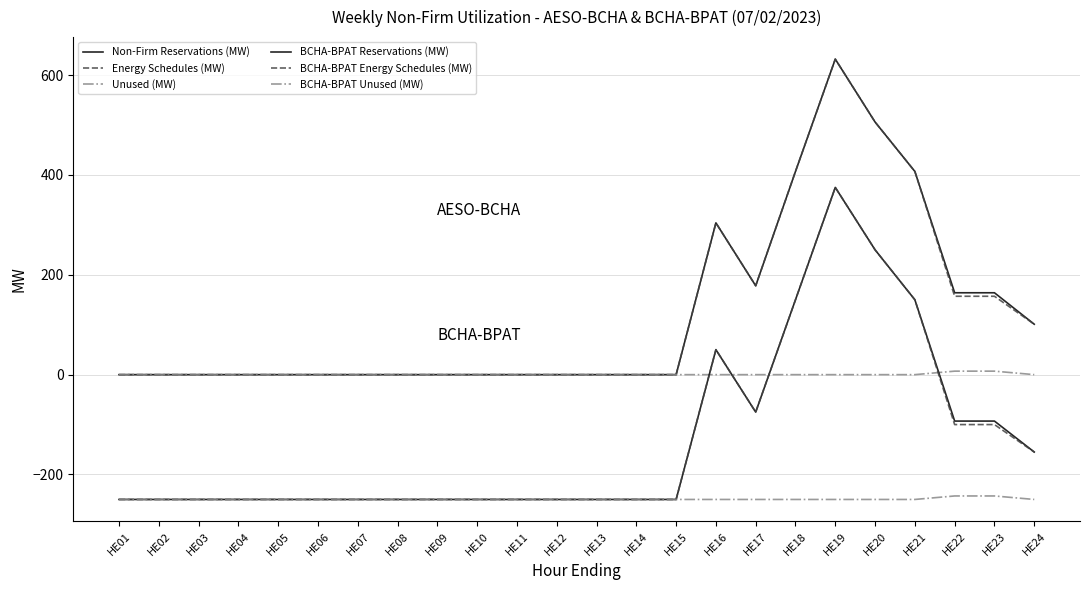

Is the value of BCHA-BPAT Unused (MW) at HE21 greater than the value of Energy Schedules (MW) at HE05?

No